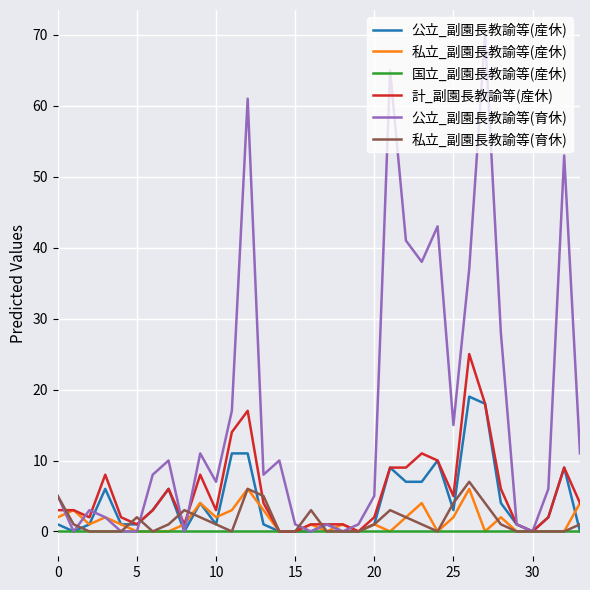

Which series has the largest total across all categories?

公立_副園長教諭等(育休)